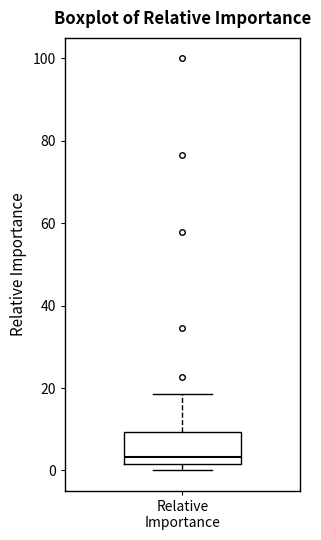

Transcribe this box plot: give where the median line is, the range the box spans, and where the two whiskers end, as read against the y-axis. The values are not printed on the chart, so give them approximately, as read against the axis.

median 4, box 2 to 10, whiskers 0 to 18